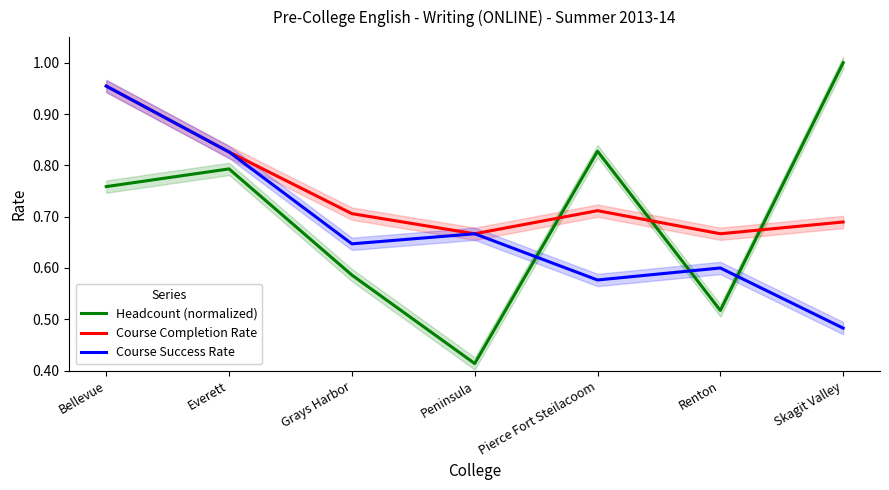

What are all the series names shown in the legend?

Headcount (normalized), Course Completion Rate, Course Success Rate